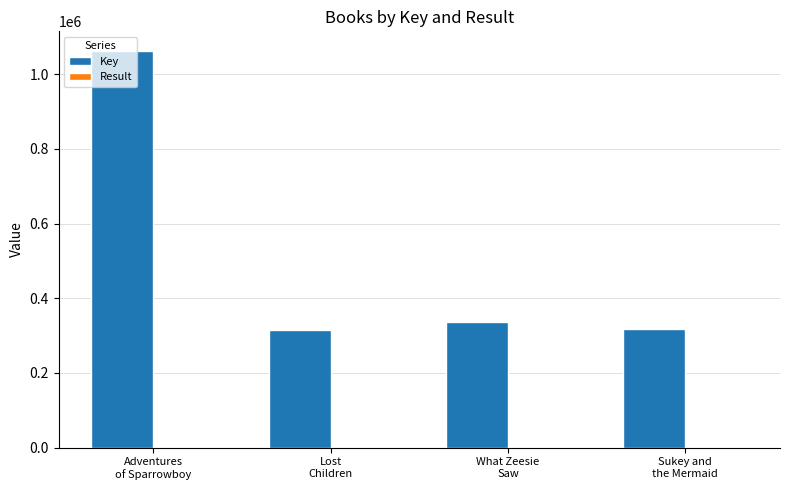

Are the bars grouped side by side (vs. stacked)?

Yes